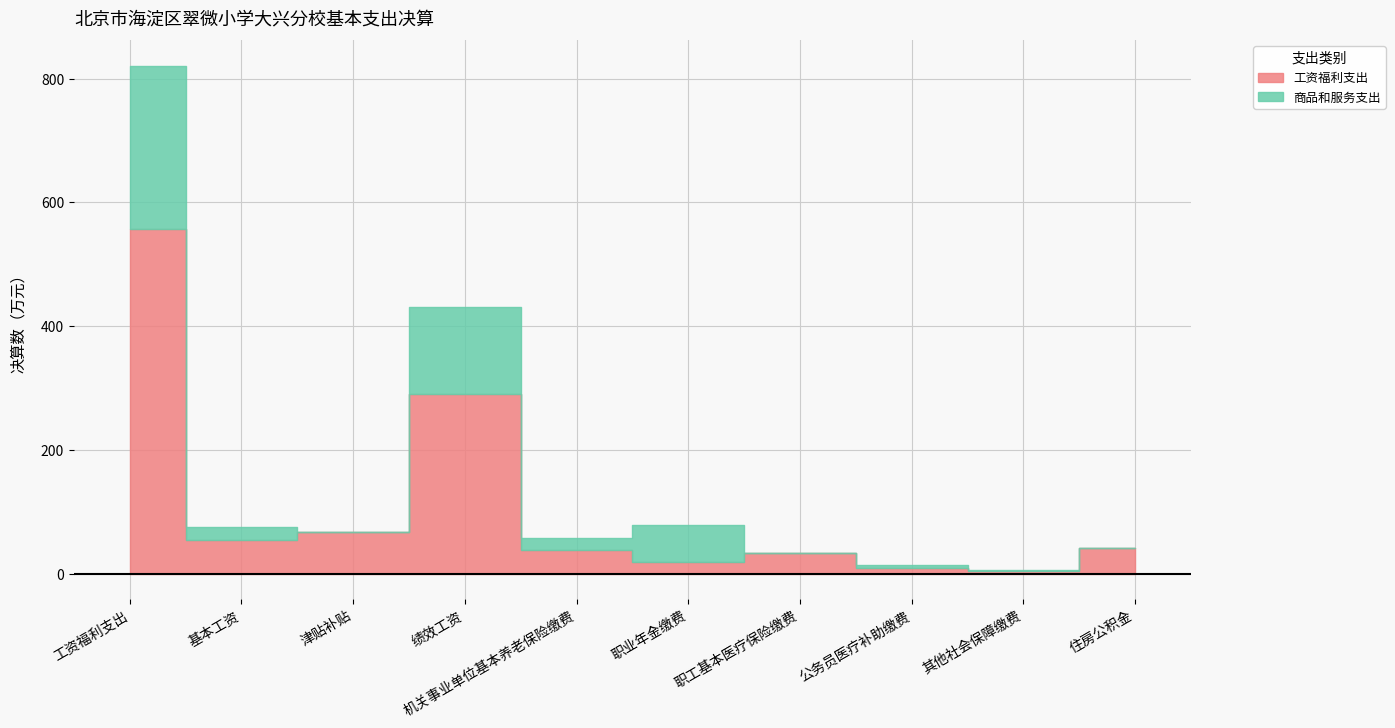

Reading left to right, extract all data points from this chart.

工资福利支出: 工资福利支出=557.6	基本工资=54.9	津贴补贴=66.7	绩效工资=289.8	机关事业单位基本养老保险缴费=38.8	职业年金缴费=19.4	职工基本医疗保险缴费=32.5	公务员医疗补助缴费=9.9	其他社会保障缴费=4.5	住房公积金=41.0
商品和服务支出: 工资福利支出=263.5	基本工资=20.0	津贴补贴=1.0	绩效工资=141.7	机关事业单位基本养老保险缴费=19.2	职业年金缴费=59.2	职工基本医疗保险缴费=0.5	公务员医疗补助缴费=4.6	其他社会保障缴费=1.8	住房公积金=0.0